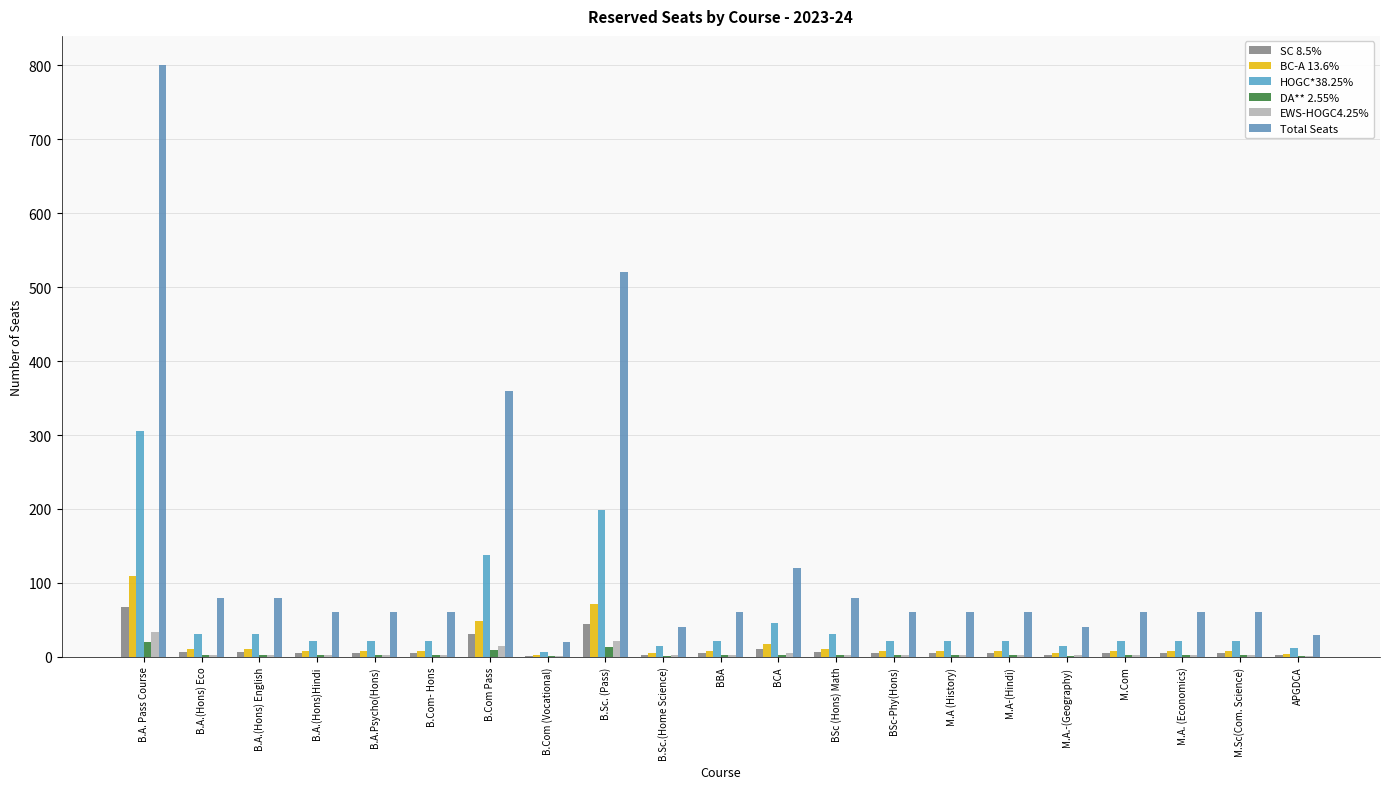

Which category has the highest value in the Total Seats series?

B.A. Pass Course